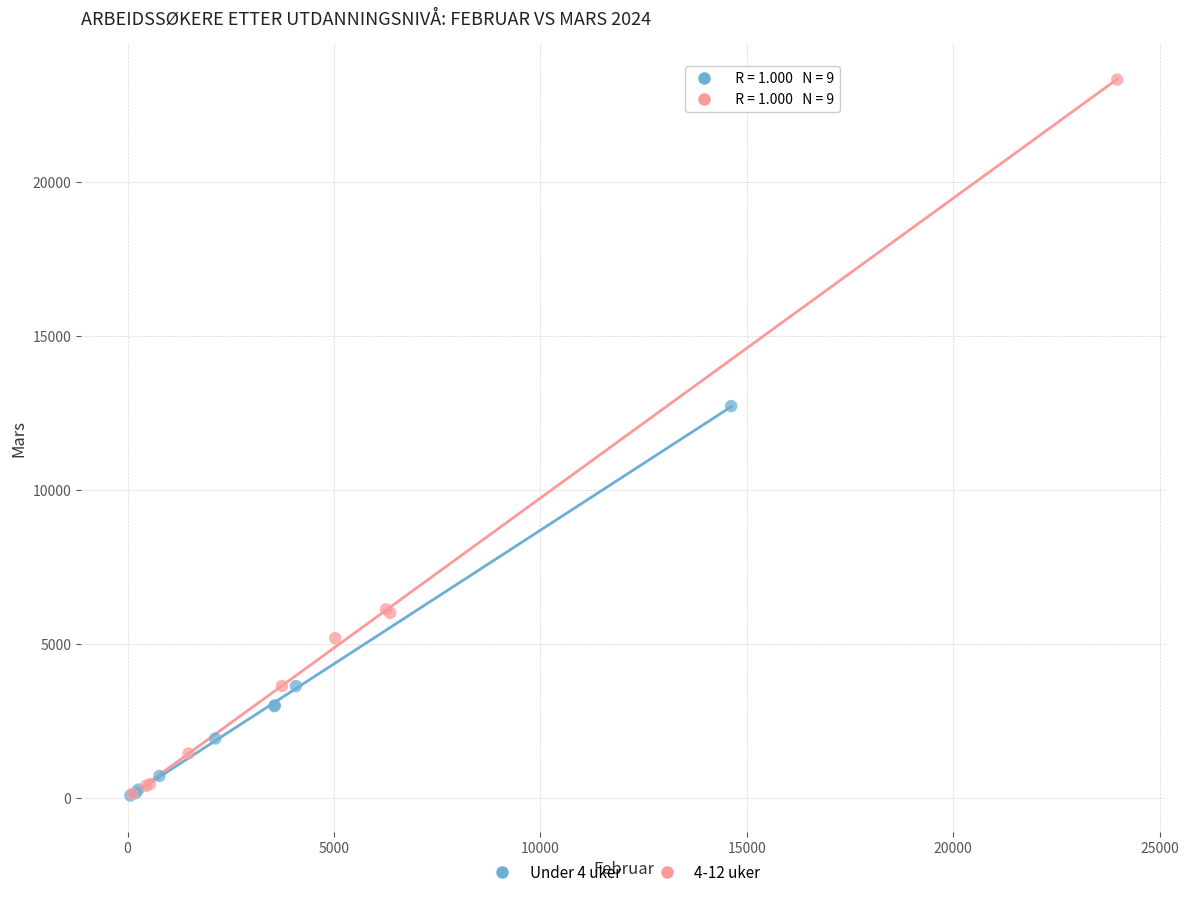

Which series has the largest Y range (max minus min)?

4-12 uker